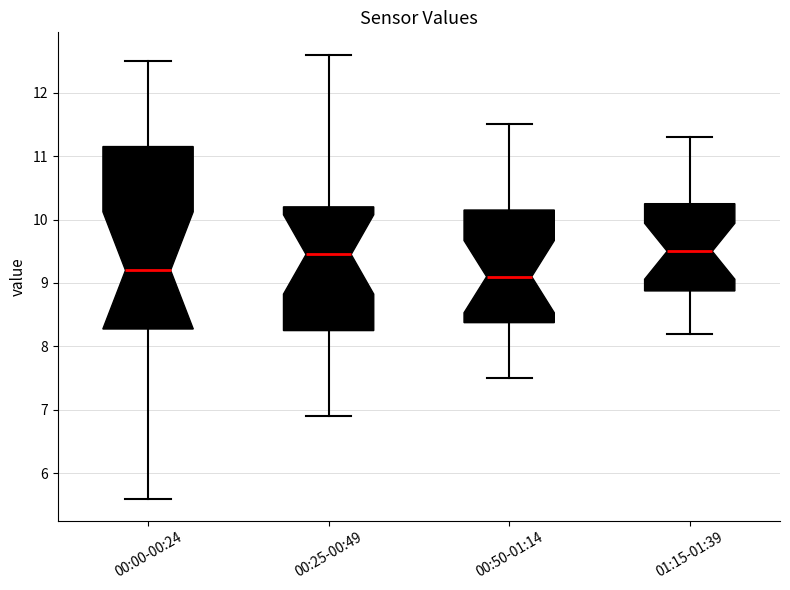

Where does the upper whisker of the box for 00:25-00:49 end on the y-axis? The values are not printed on the chart, so give them approximately, as read against the axis.

12.6